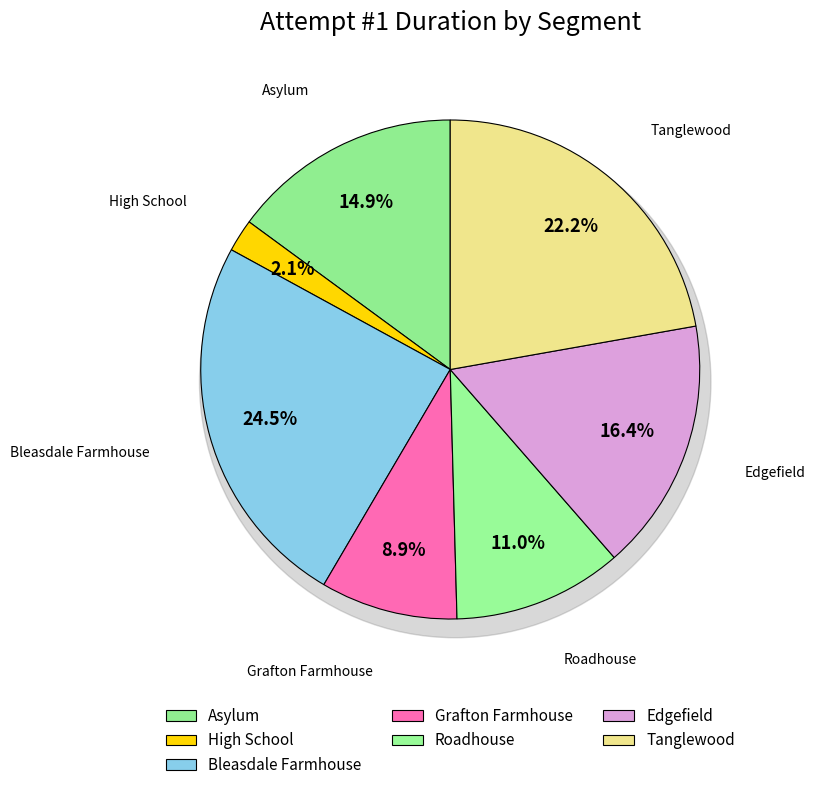

To the nearest percent, what is the combined percentage of Grafton Farmhouse and Bleasdale Farmhouse?

33%